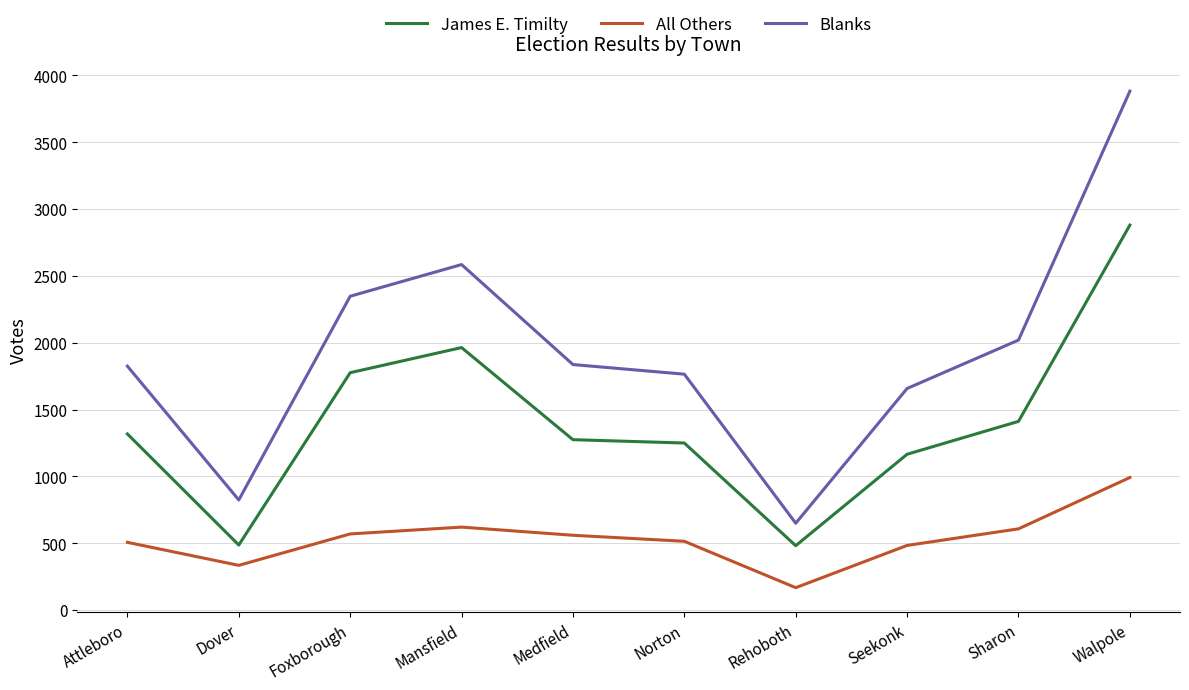

At which category does Blanks reach its first local peak?

Mansfield